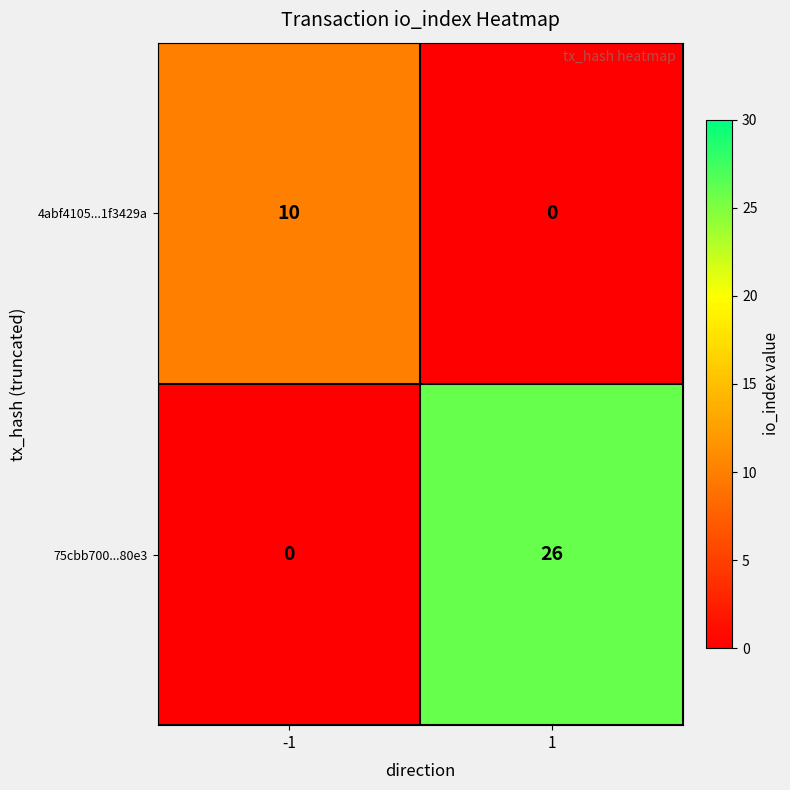

True or false: 4abf4105...1f3429a has a value of 10 at -1.

True